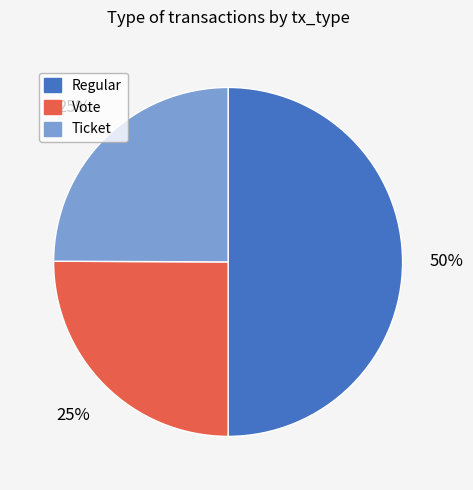

To the nearest percent, what is the average slice percentage?

33%